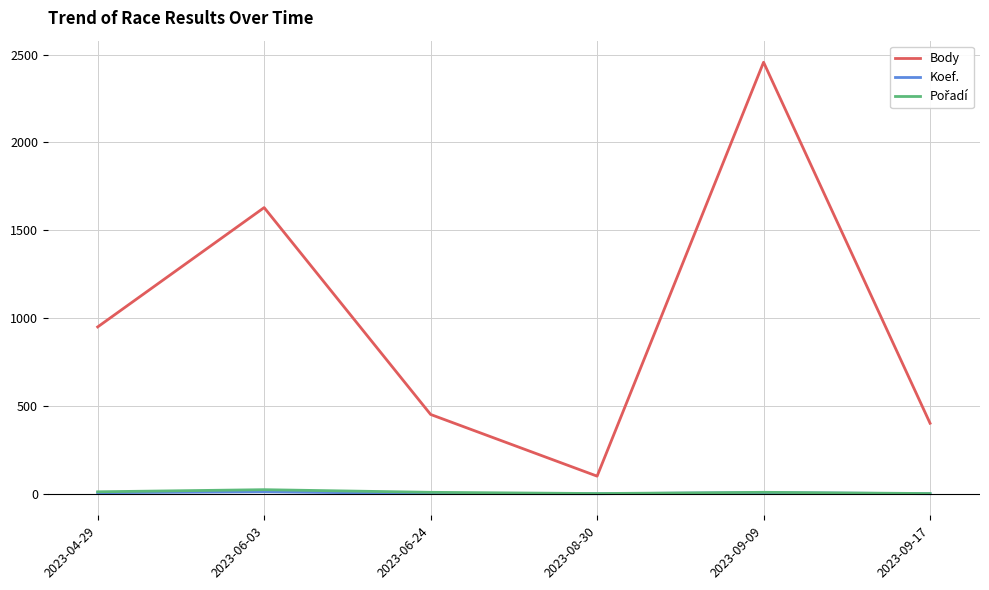

True or false: Body and Koef. cross at least once.

False